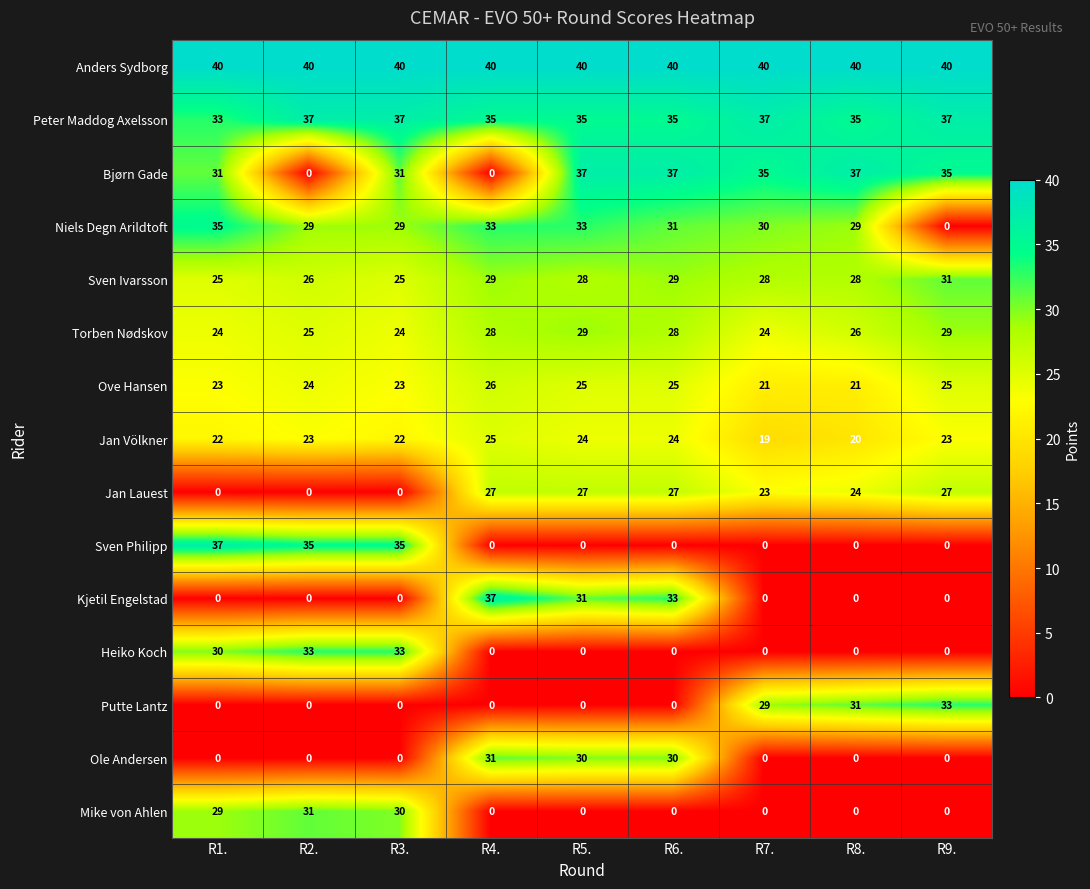

Is the value of Putte Lantz at R9. greater than the value of Heiko Koch at R4.?

Yes